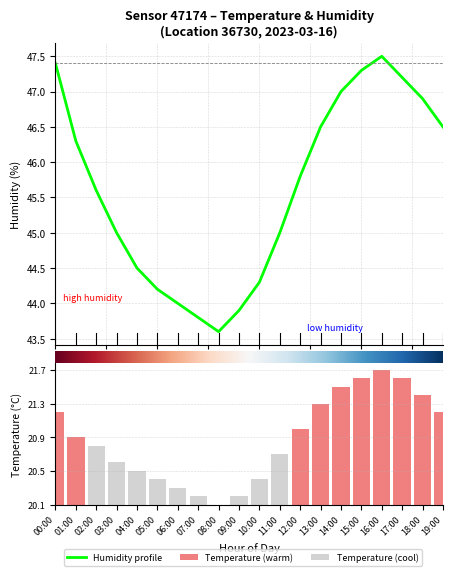

Read the Humidity profile value at 12:00.

45.8